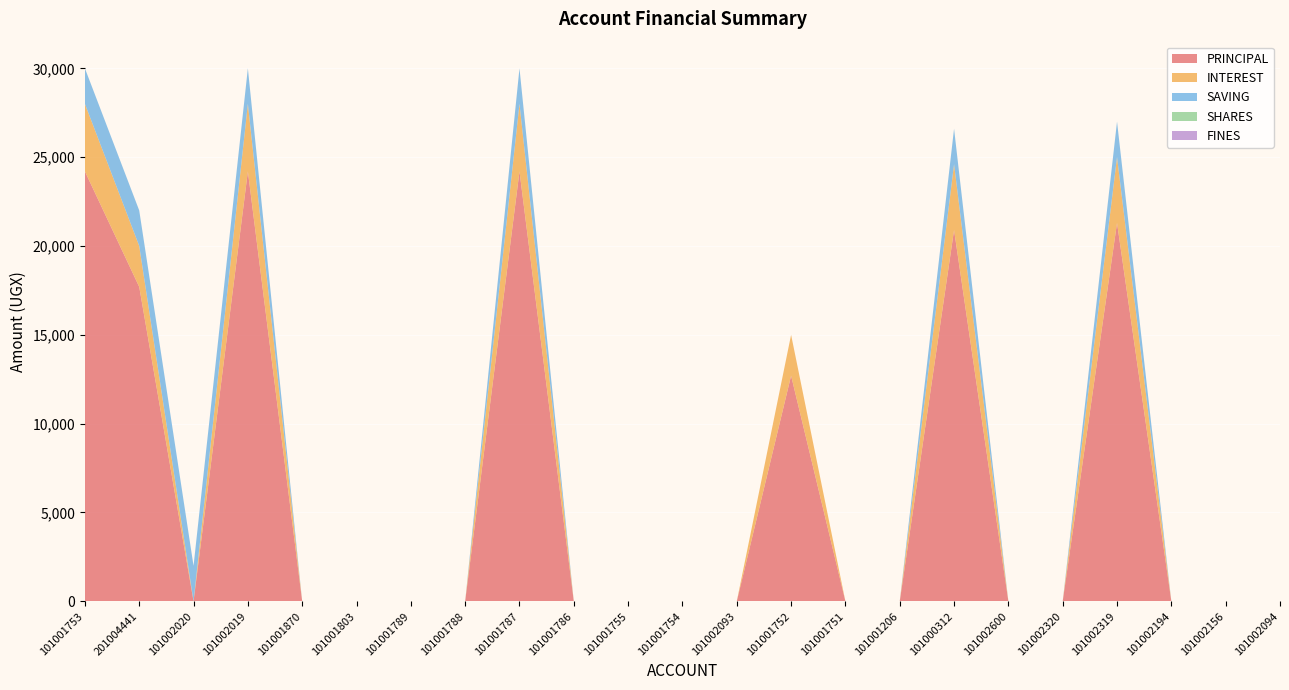

Reading right to left, extract all data points from this chart.

PRINCIPAL: 101002094=0	101002156=0	101002194=0	101002319=21300	101002320=0	101002600=0	101000312=20900	101001206=0	101001751=0	101001752=12700	101002093=0	101001754=0	101001755=0	101001786=0	101001787=24200	101001788=0	101001789=0	101001803=0	101001870=0	101002019=24200	101002020=0	201004441=17700	101001753=24200
INTEREST: 101002094=0	101002156=0	101002194=0	101002319=3700	101002320=0	101002600=0	101000312=3700	101001206=0	101001751=0	101001752=2300	101002093=0	101001754=0	101001755=0	101001786=0	101001787=3800	101001788=0	101001789=0	101001803=0	101001870=0	101002019=3800	101002020=0	201004441=2300	101001753=3800
SAVING: 101002094=0	101002156=0	101002194=0	101002319=2000	101002320=0	101002600=0	101000312=2000	101001206=0	101001751=0	101001752=0	101002093=0	101001754=0	101001755=0	101001786=0	101001787=2000	101001788=0	101001789=0	101001803=0	101001870=0	101002019=2000	101002020=2000	201004441=2000	101001753=2000
SHARES: 101002094=0	101002156=0	101002194=0	101002319=0	101002320=0	101002600=0	101000312=0	101001206=0	101001751=0	101001752=0	101002093=0	101001754=0	101001755=0	101001786=0	101001787=0	101001788=0	101001789=0	101001803=0	101001870=0	101002019=0	101002020=0	201004441=0	101001753=0
FINES: 101002094=0	101002156=0	101002194=0	101002319=0	101002320=0	101002600=0	101000312=0	101001206=0	101001751=0	101001752=0	101002093=0	101001754=0	101001755=0	101001786=0	101001787=0	101001788=0	101001789=0	101001803=0	101001870=0	101002019=0	101002020=0	201004441=0	101001753=0